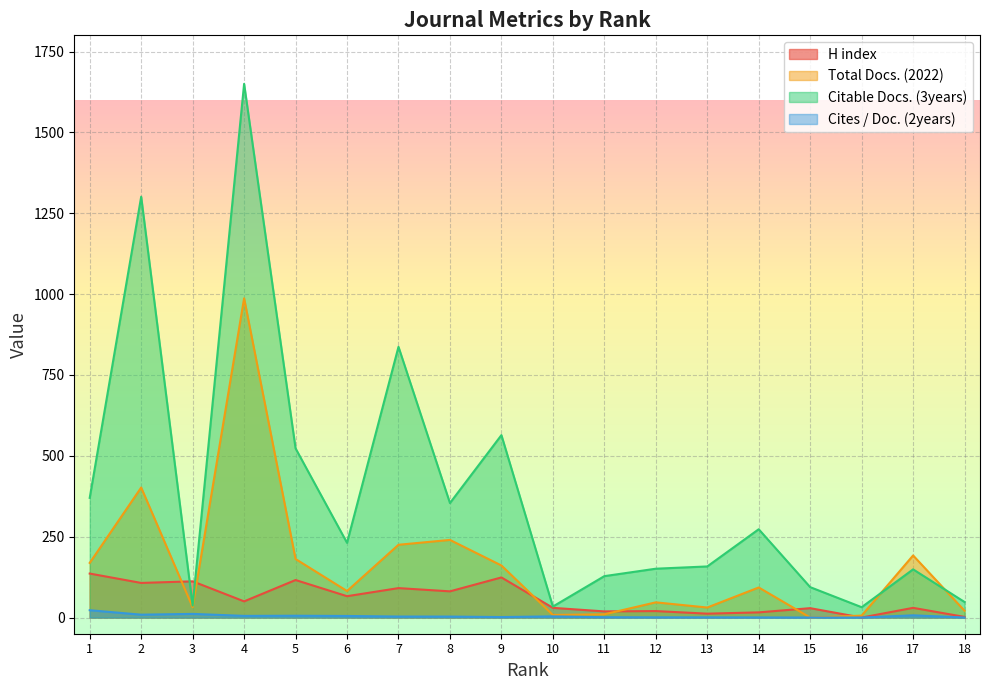

Is it true that H index equals 34.2 at 5?

False